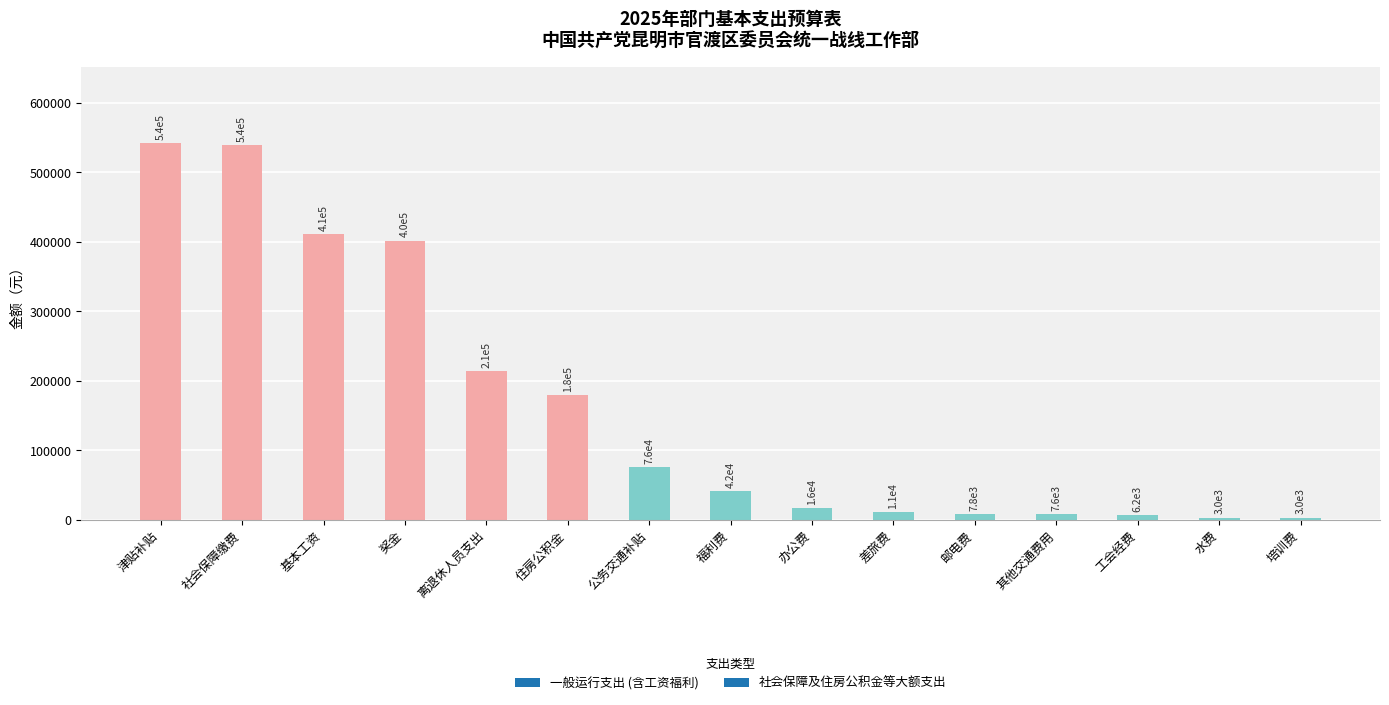

Does the chart contain any negative values?

No